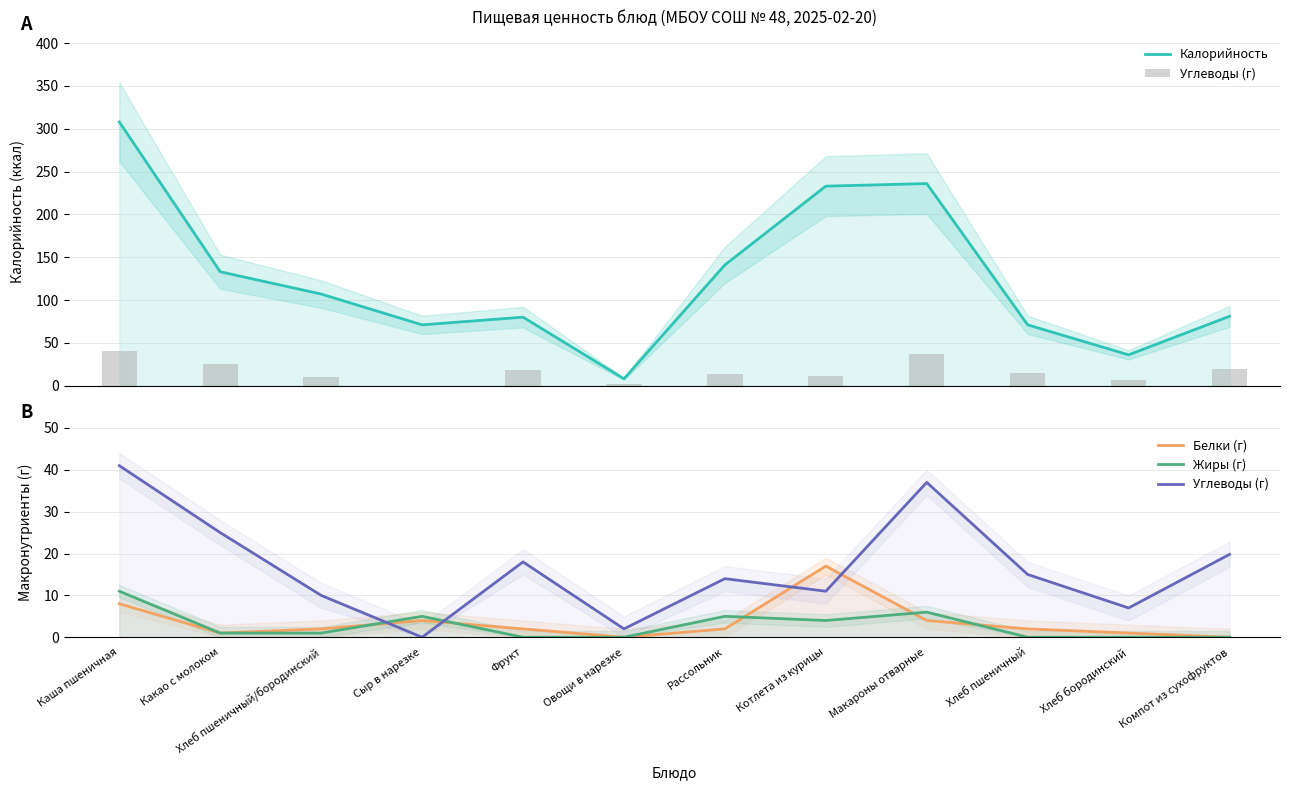

How many data points does each series have?

12